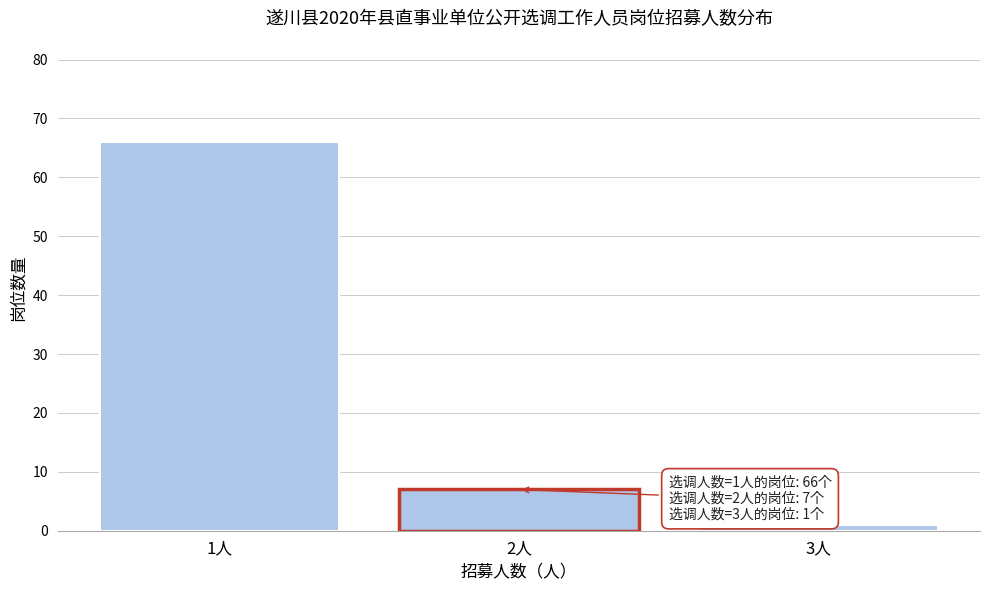

Reading right to left, extract all data points from this chart.

3人=1	2人=7	1人=66